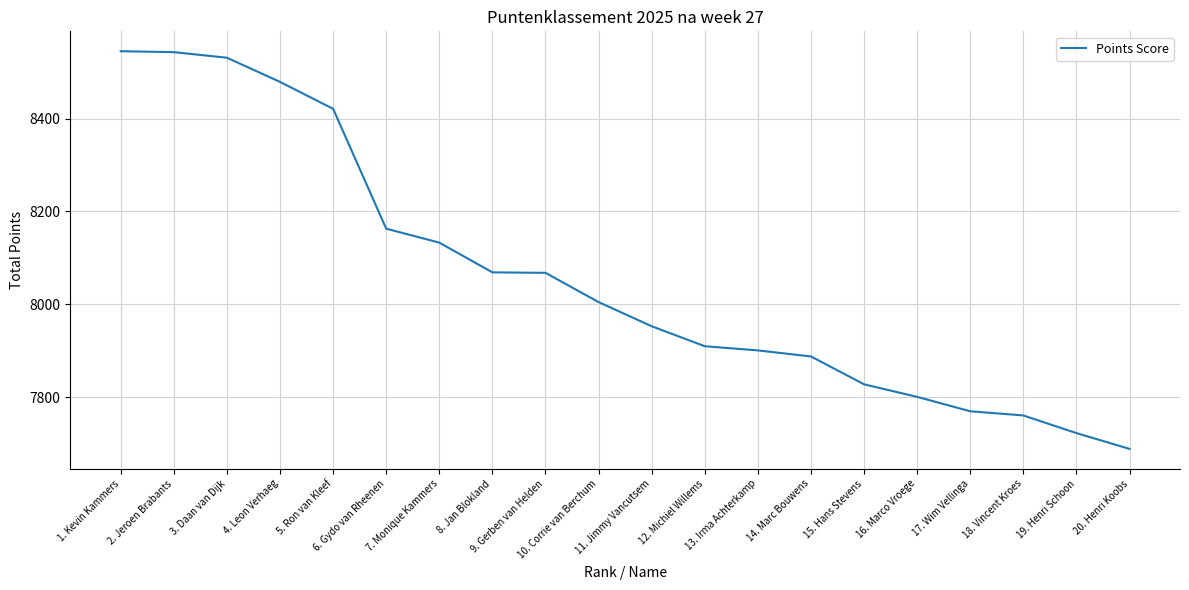

What is the sum of all values?

161181